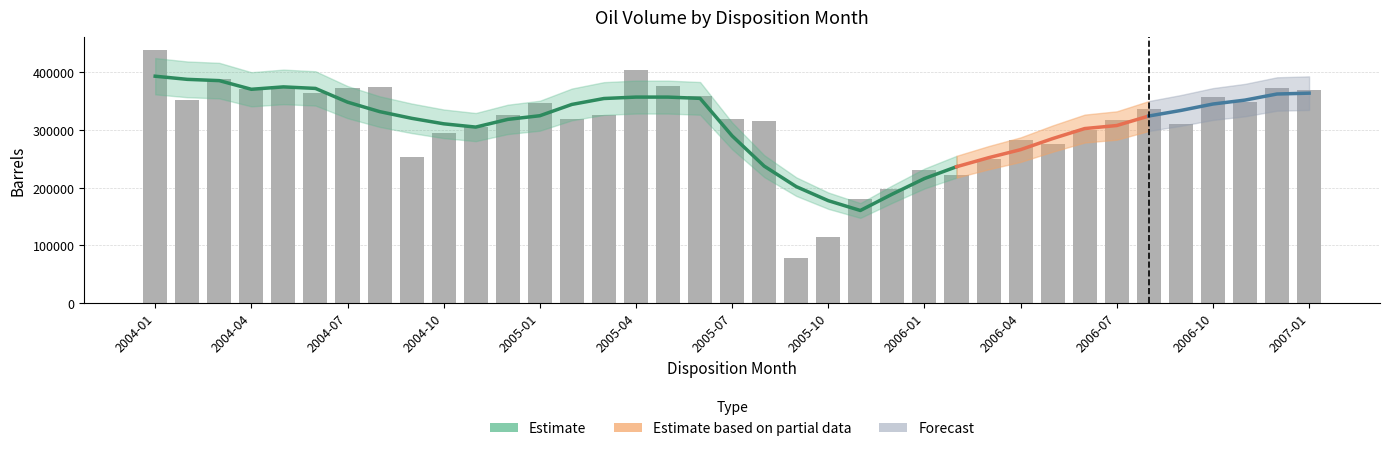

What is the approximate value at 2004-04?

371664.9